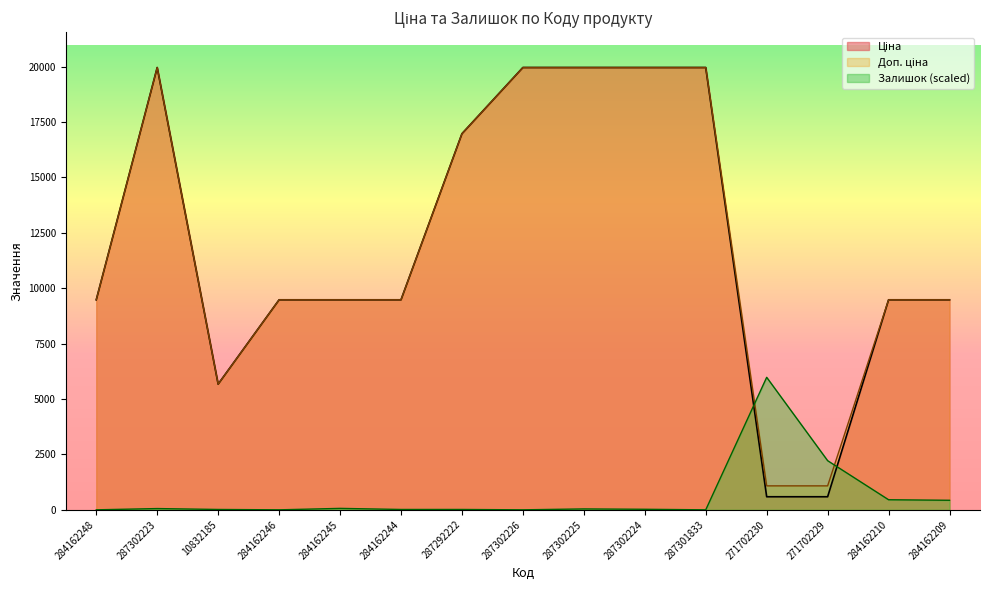

How many data points does each series have?

15